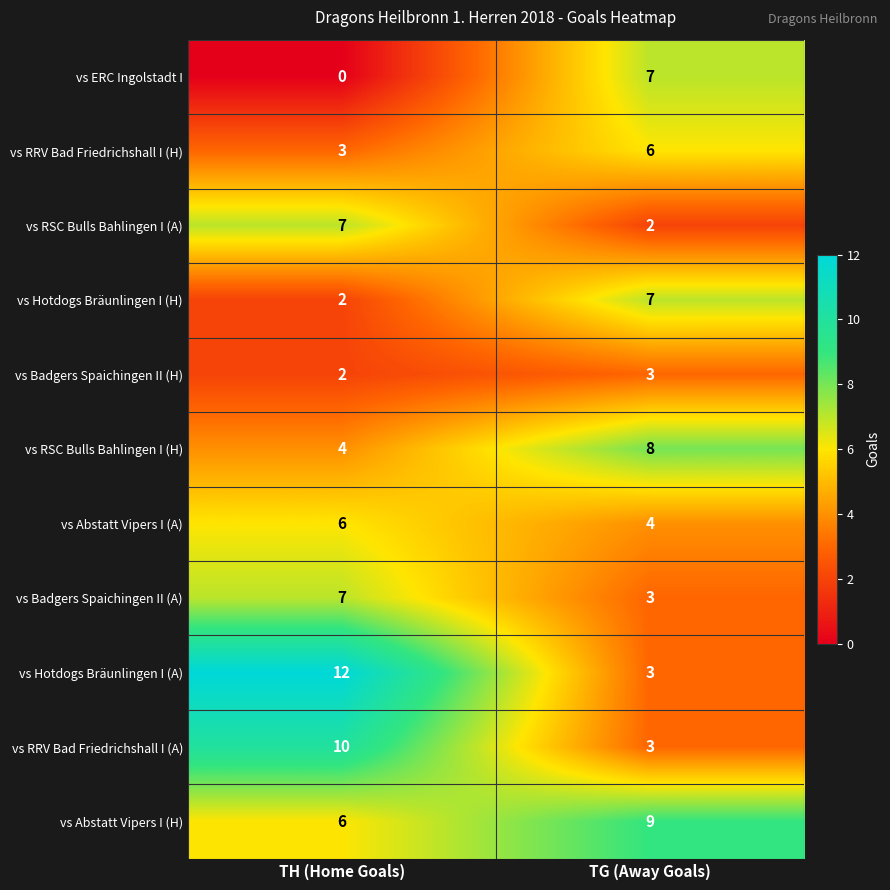

True or false: vs RRV Bad Friedrichshall I (H) has a value of 3 at TH (Home Goals).

True